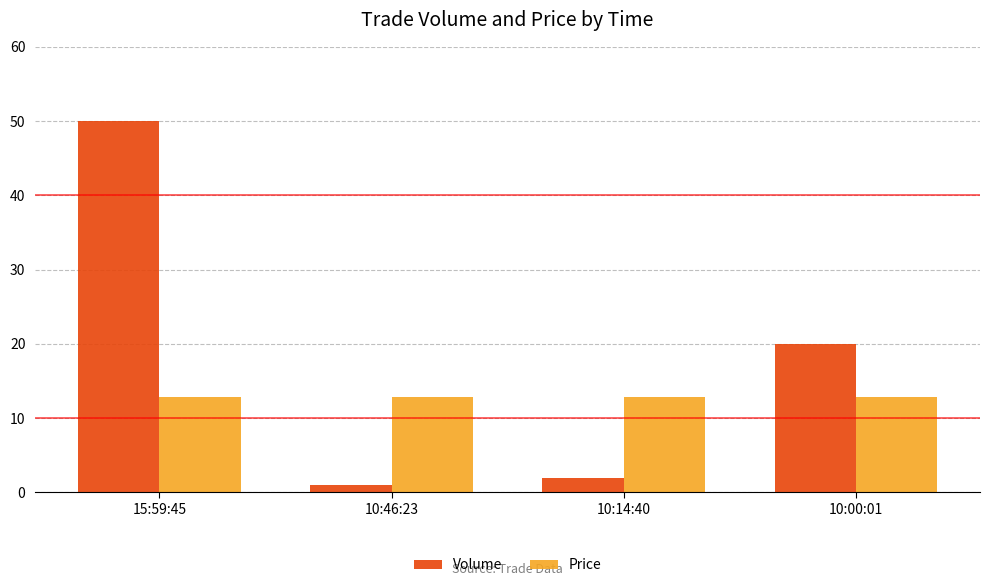

What is the approximate value of Price at 10:14:40?

12.8